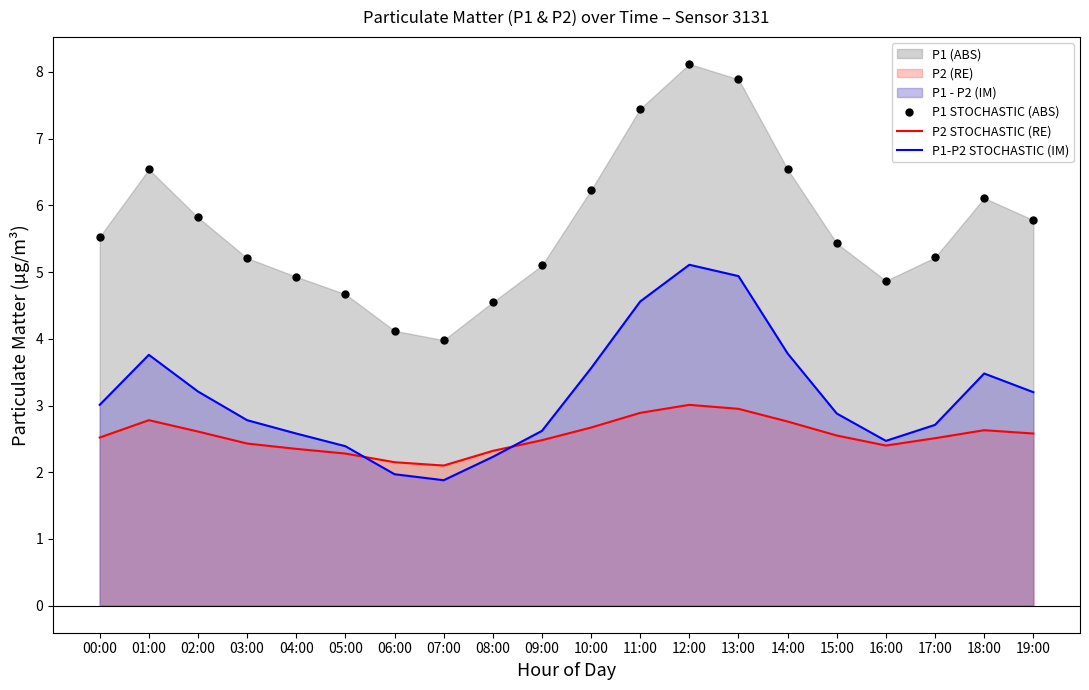

Is it true that P1 STOCHASTIC (ABS) equals 5.2 at 17:00?

True